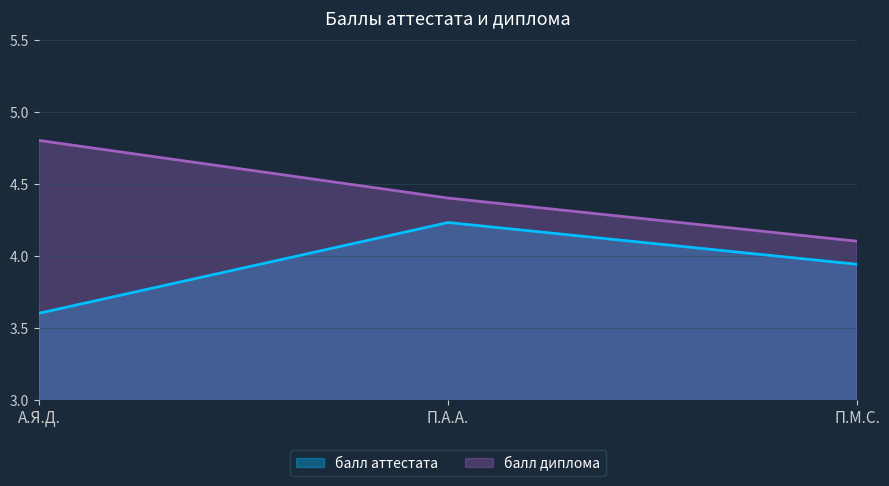

What value does the балл диплома series have at А.Я.Д.?

4.8